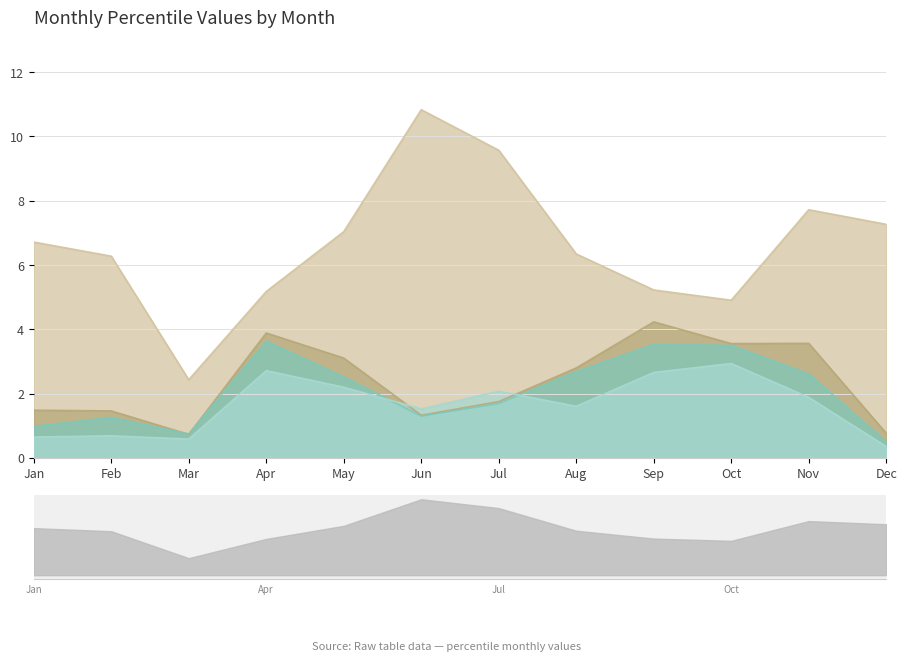

At which category is the sum across all series the highest?

Nov